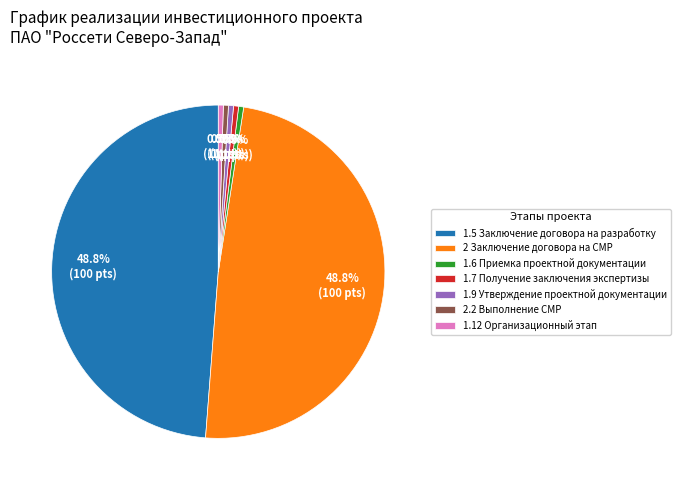

Is 1.5 Заключение договора на разработку the majority of the pie?

No